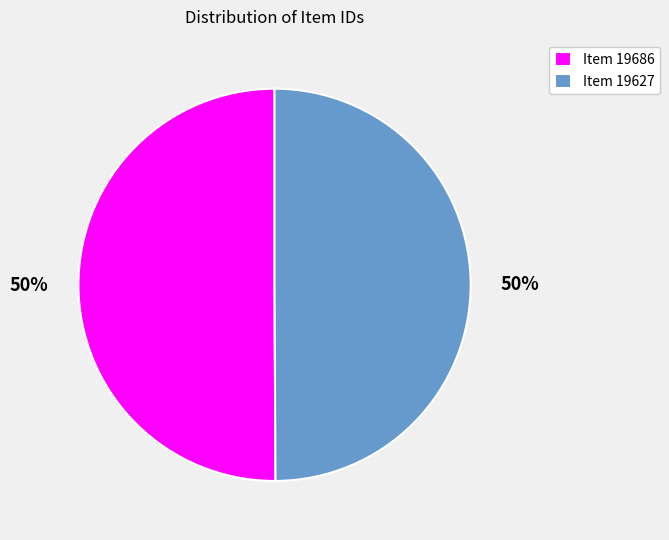

What is the ratio of the value at Item 19686 to the value at Item 19627?

1.0